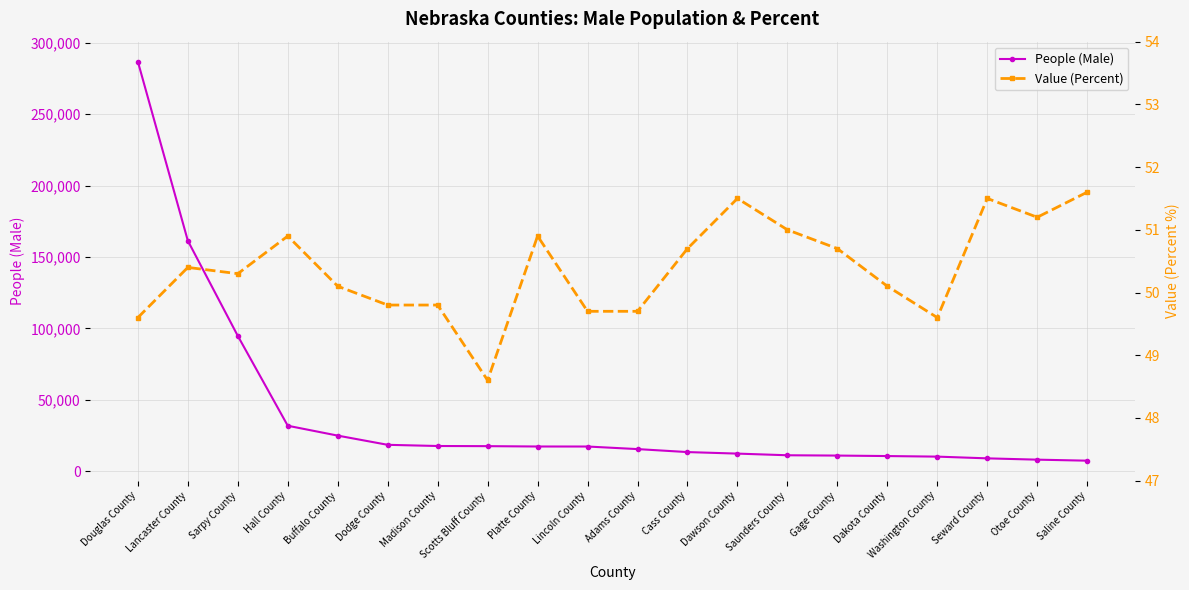

What is the spread (max minus min) of values at Dakota County?

10618.9